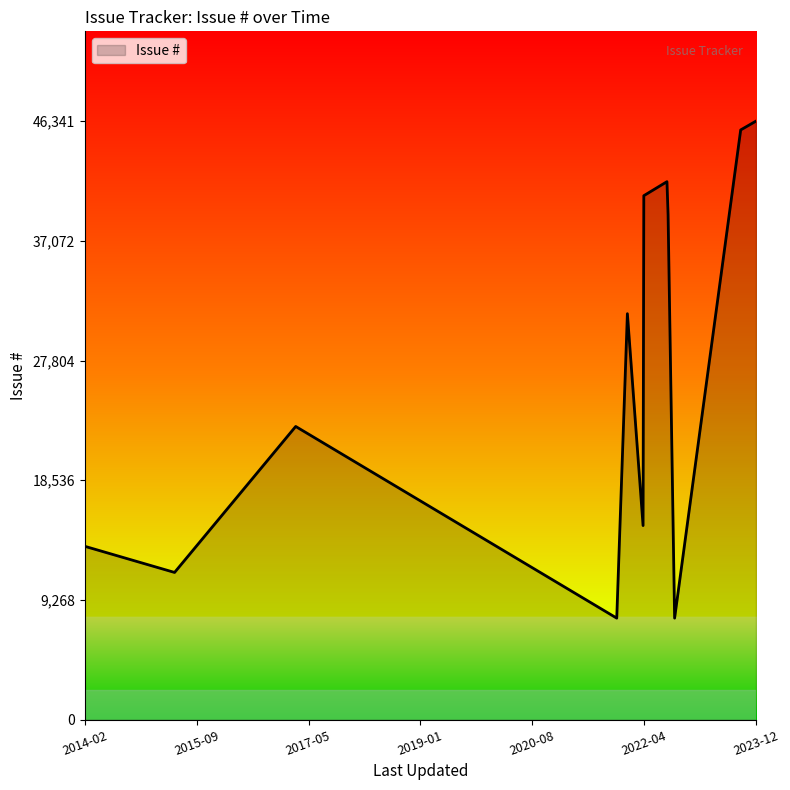

What is the difference between the maximum and minimum values?

38482